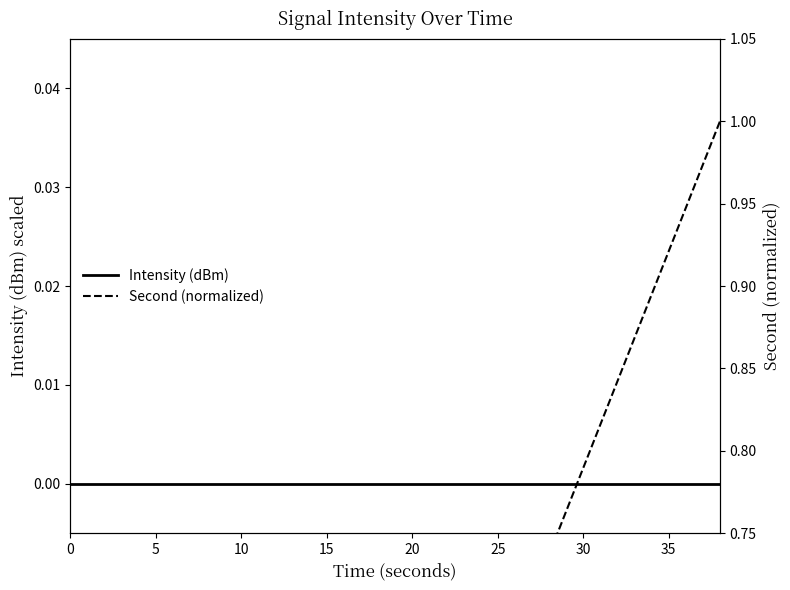

What is the total value across all series at 15?

0.2